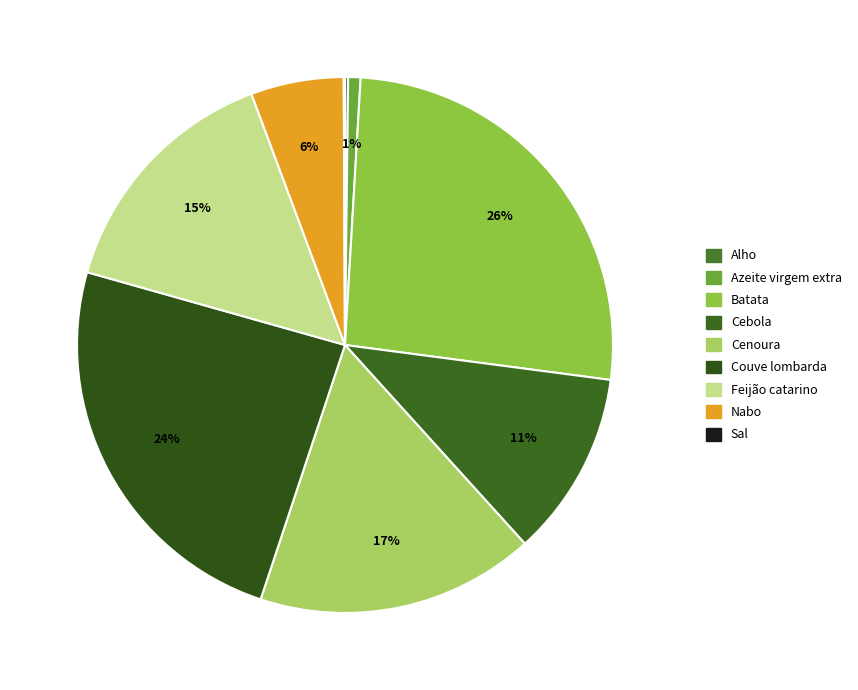

Is it true that Sal is 14% of the pie?

False